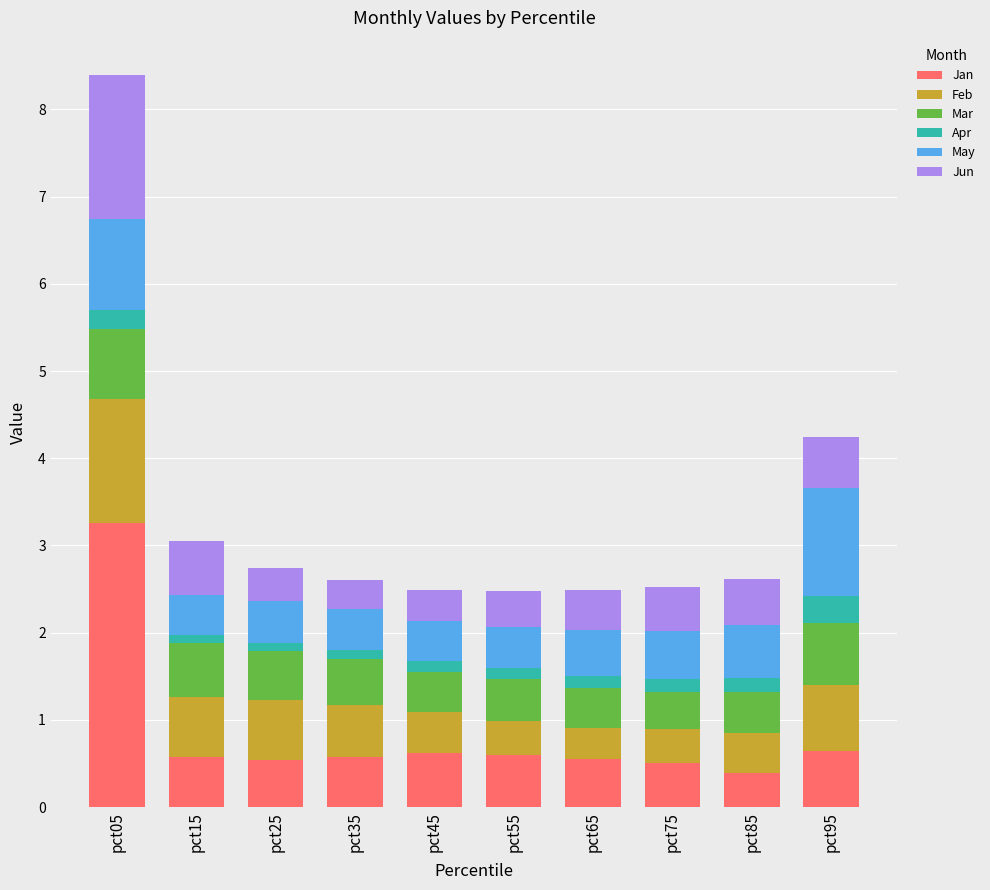

At which category is the sum across all series the highest?

pct05